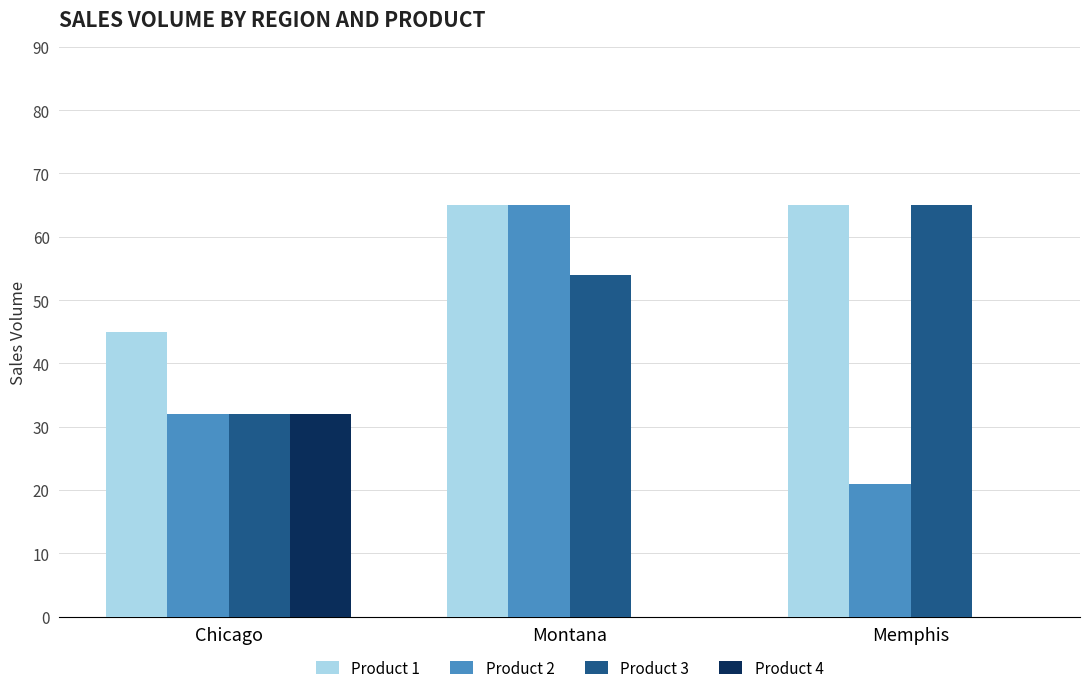

How many series are shown in this chart?

4